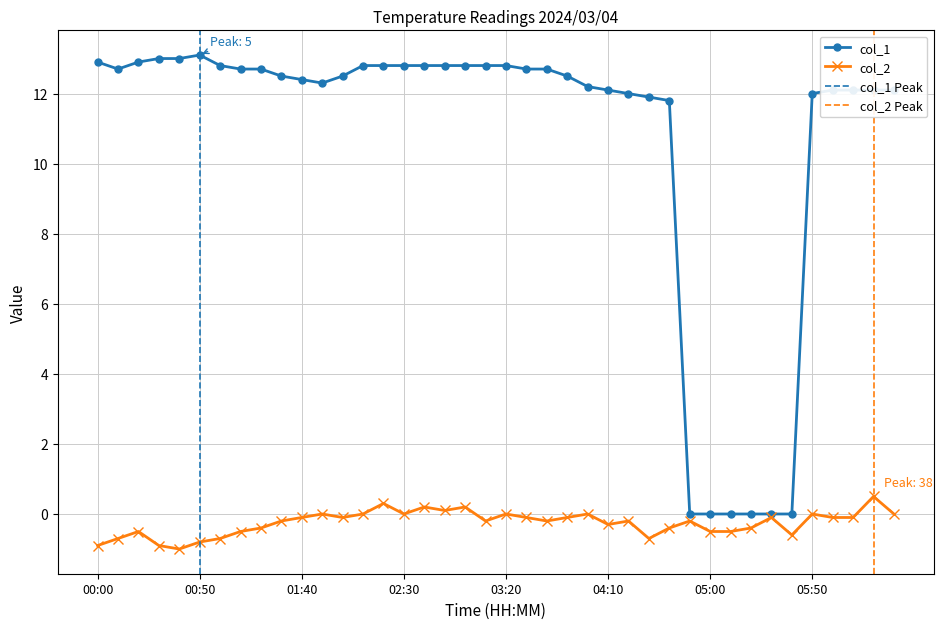

Which has a higher value, 01:10 or 01:20?

01:10